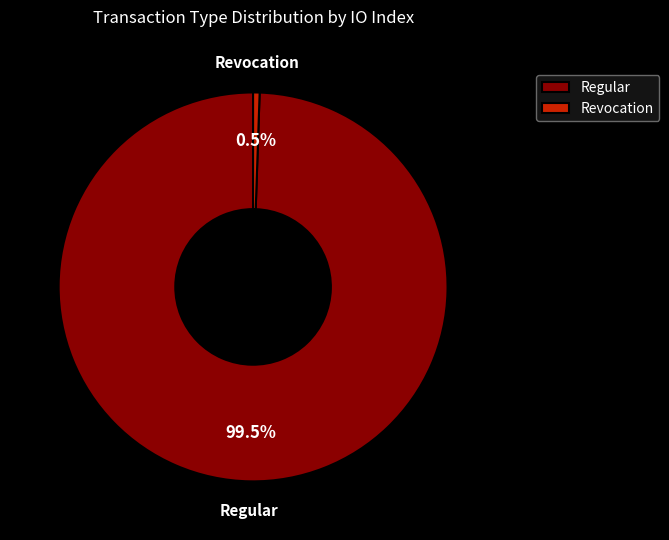

How many segments does this pie chart have?

2